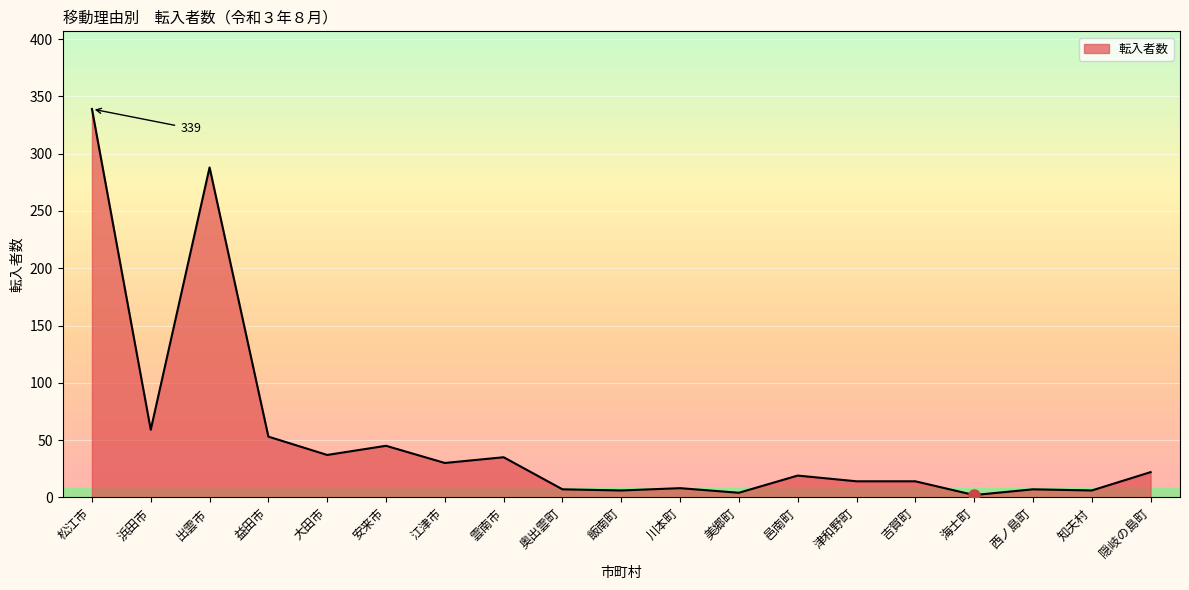

At which category does the chart reach its peak across all series?

松江市